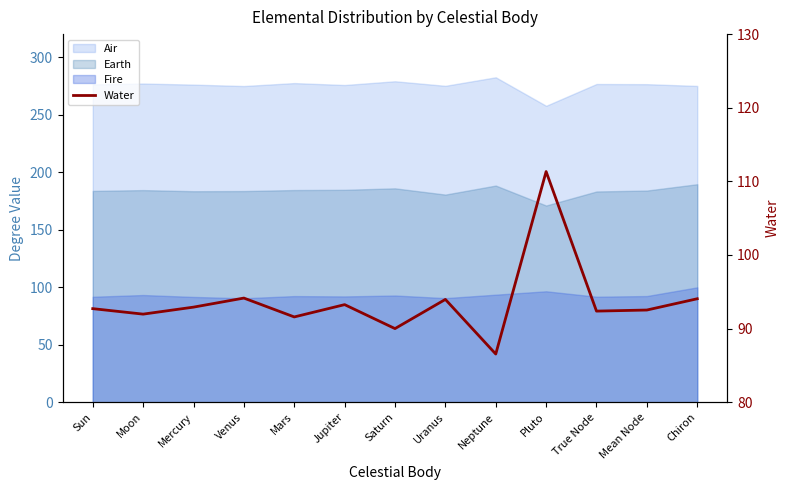

Which category has the highest value across all series?

Pluto